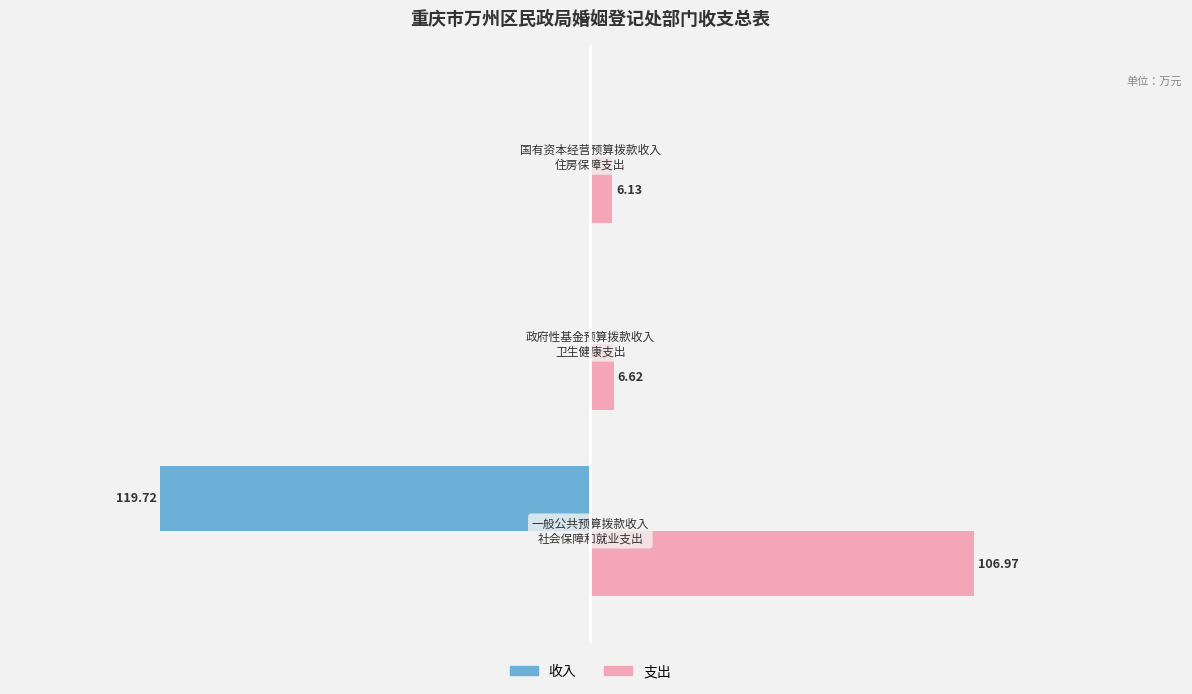

What are all the series names shown in the legend?

收入, 支出